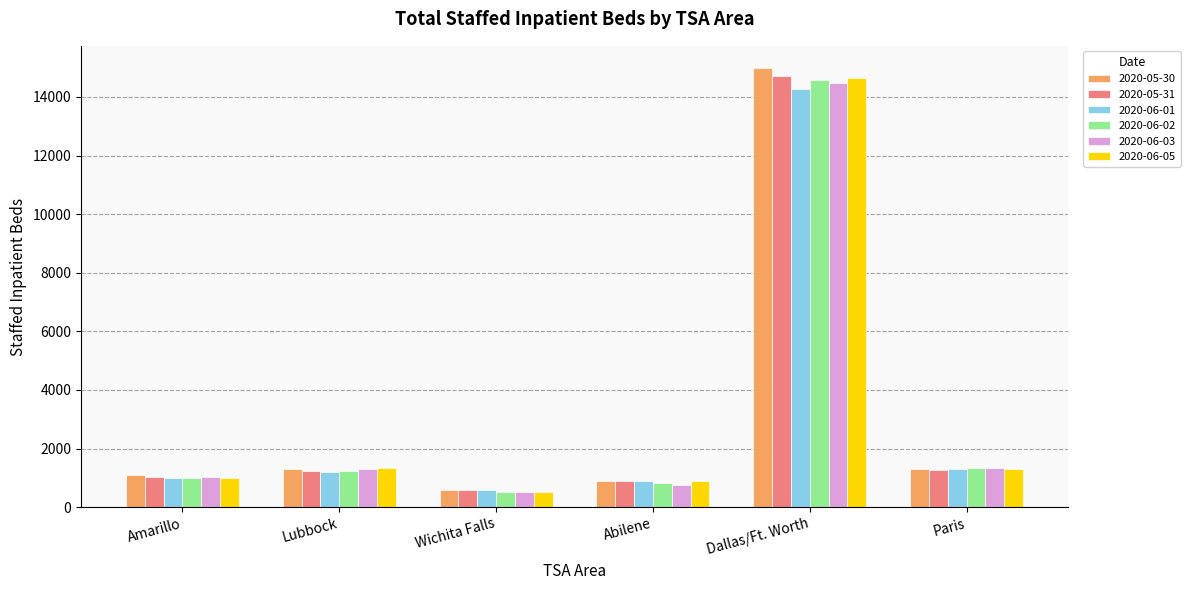

At how many categories does at least one series exceed 2025?

1